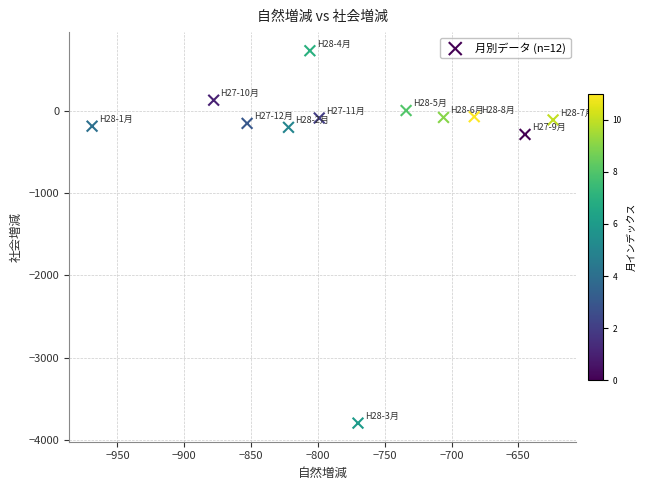

What is the range of X values (max minus min)?

345